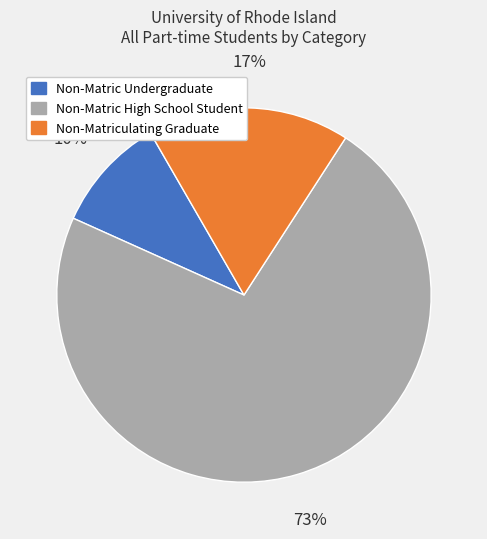

What percentage is the Non-Matric High School Student slice, to the nearest percent?

73%